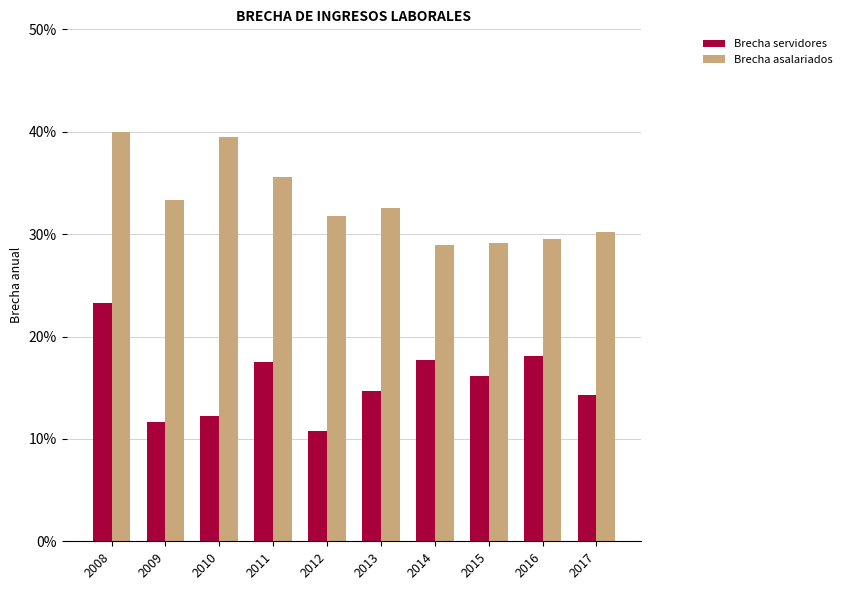

What are all the series names shown in the legend?

Brecha servidores, Brecha asalariados